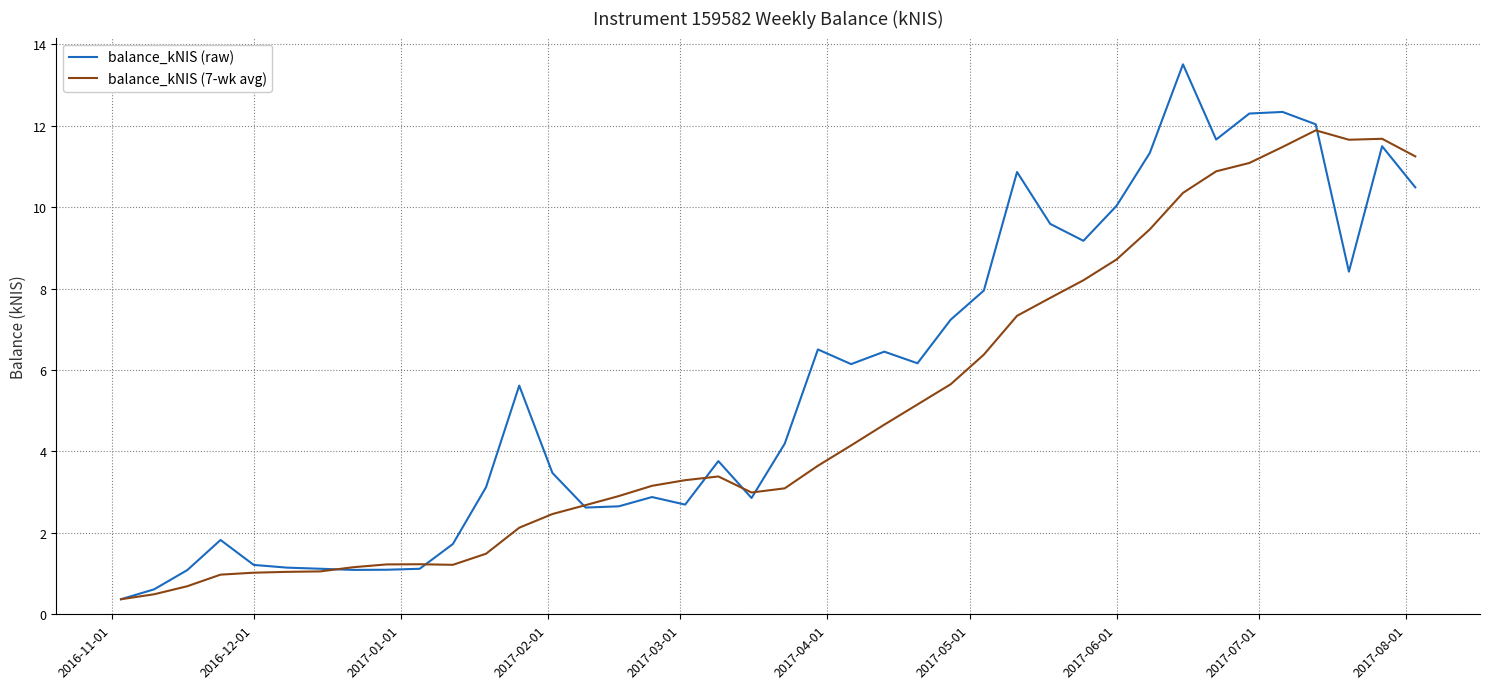

What is the maximum value for balance_kNIS (7-wk avg)?

11.9